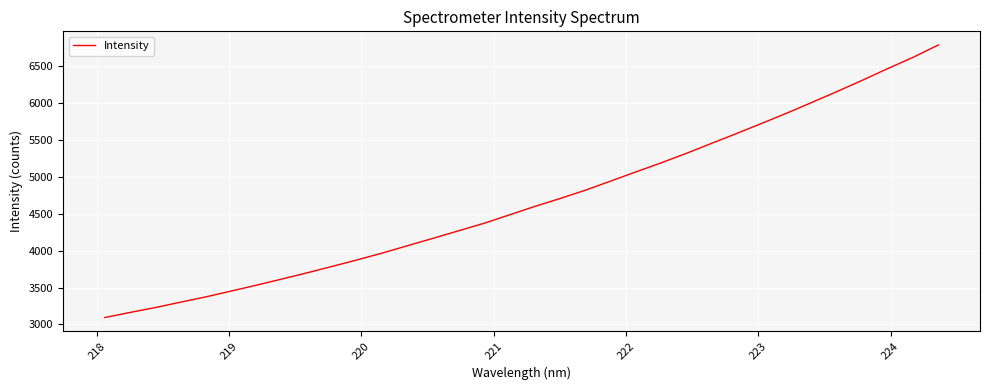

What is the difference between the maximum and minimum values?

3697.2